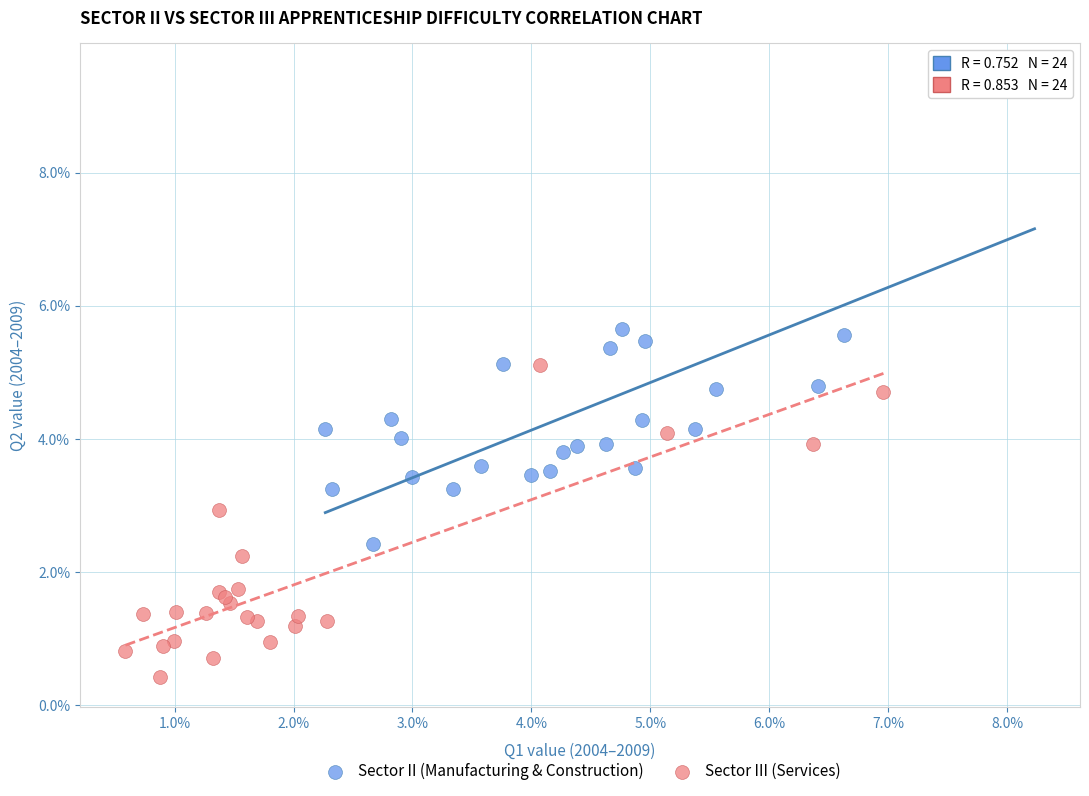

Which series reaches the minimum Y coordinate?

Sector III (Services)